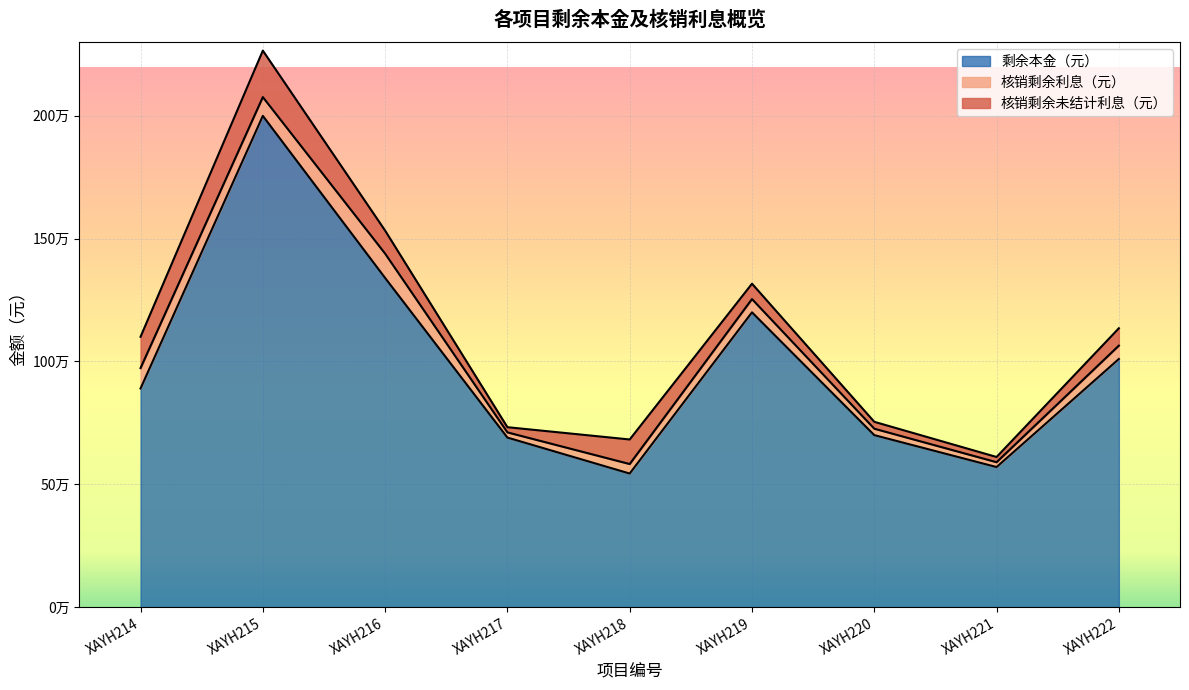

Does the chart have visible grid lines?

Yes